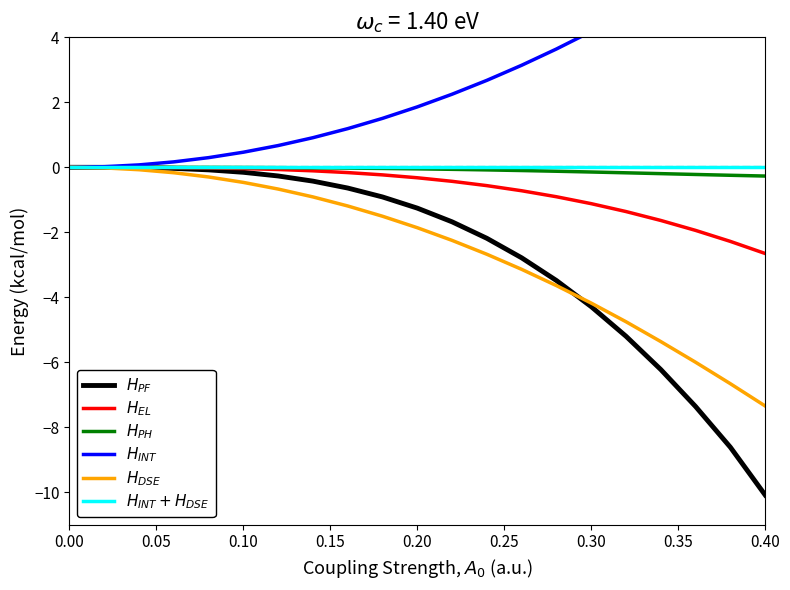

Count the number of categories in the chart.

21